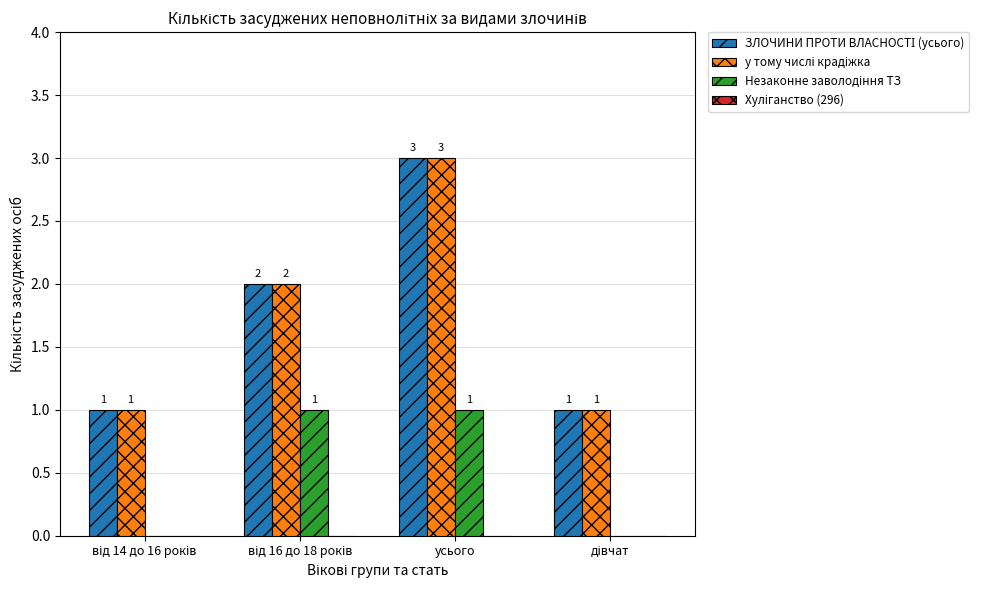

Which category has the highest value across all series?

усього